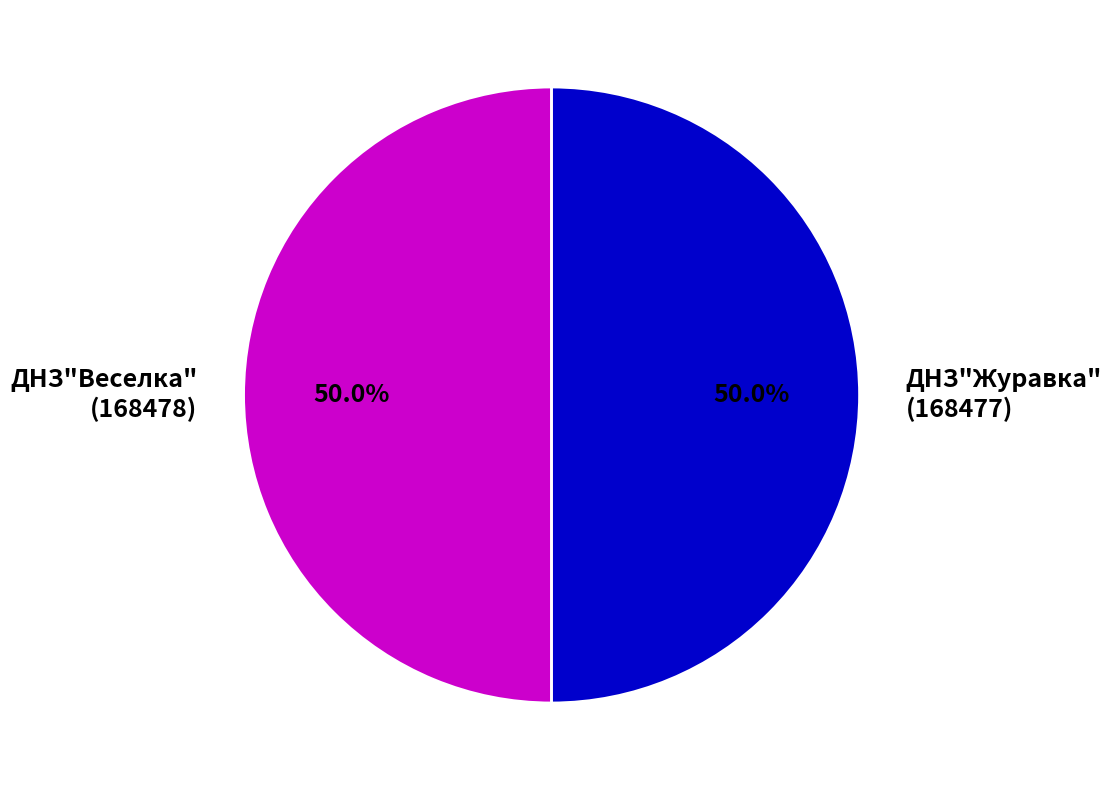

The ДНЗ"Веселка" slice represents 50% of the pie. True or false?

True